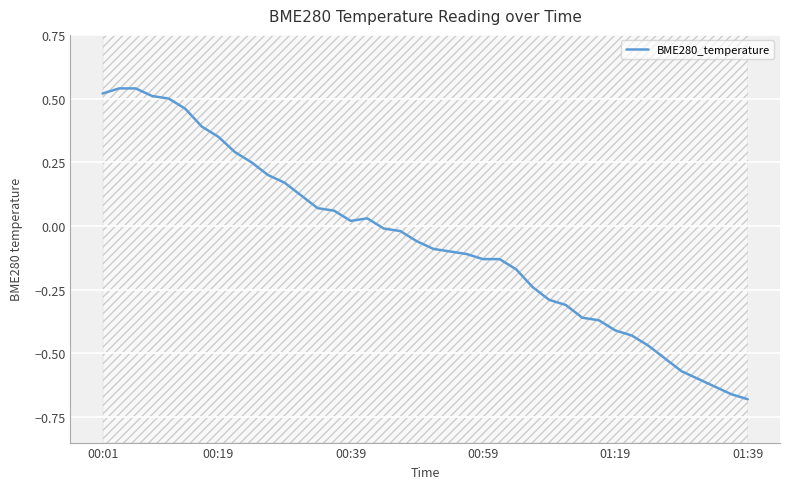

What is the average value?

-0.1